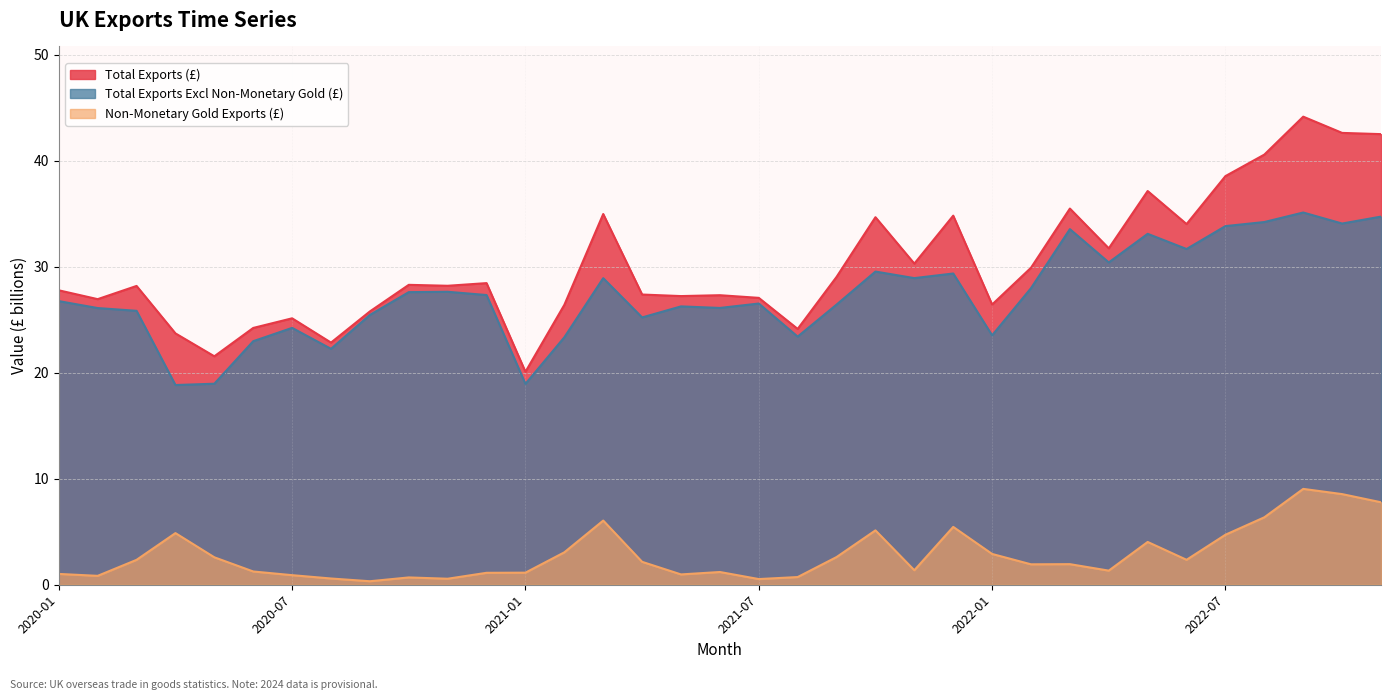

Reading left to right, extract all data points from this chart.

Total Exports (£): 27.8	26.9	28.2	23.7	21.6	24.2	25.1	22.8	25.8	28.3	28.2	28.5	20.1	26.4	35.0	27.4	27.2	27.3	27.1	24.1	29.0	34.7	30.3	34.8	26.4	29.9	35.5	31.7	37.1	34.0	38.6	40.6	44.2	42.6	42.5
Total Exports Excl Non-Monetary Gold (£): 26.8	26.1	25.8	18.8	19.0	23.0	24.2	22.3	25.5	27.6	27.6	27.3	19.0	23.3	28.9	25.2	26.3	26.1	26.5	23.4	26.4	29.5	28.9	29.4	23.5	28.0	33.6	30.4	33.1	31.7	33.8	34.2	35.1	34.1	34.7
Non-Monetary Gold Exports (£): 1.0	0.8	2.3	4.9	2.6	1.3	0.9	0.6	0.3	0.7	0.6	1.1	1.1	3.1	6.1	2.2	1.0	1.2	0.5	0.7	2.6	5.1	1.4	5.5	2.9	1.9	1.9	1.3	4.0	2.4	4.7	6.4	9.0	8.6	7.8